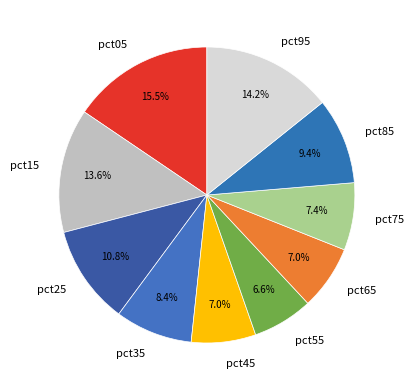

What is the largest slice in the pie chart?

pct05